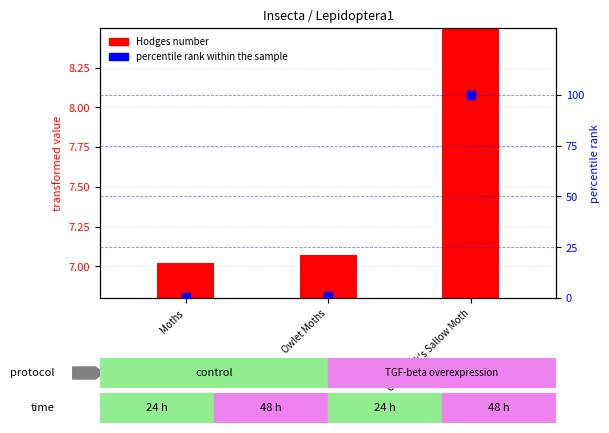

Which series has the largest total across all categories?

percentile rank within the sample